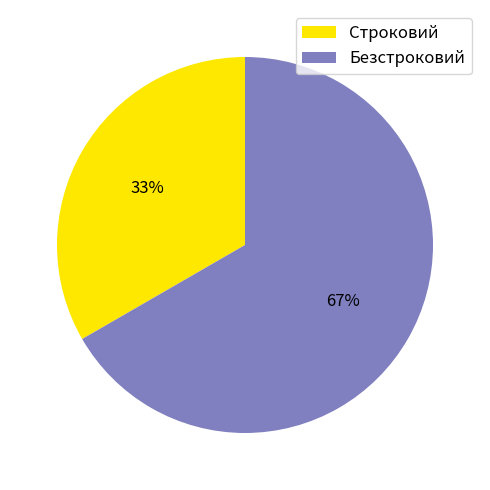

Is it true that Строковий is 33% of the pie?

True